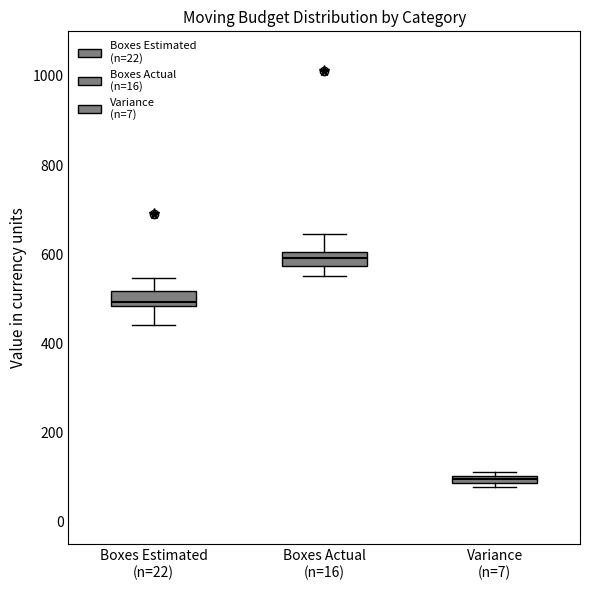

Which box has the highest median line?

Boxes Actual (n=16)